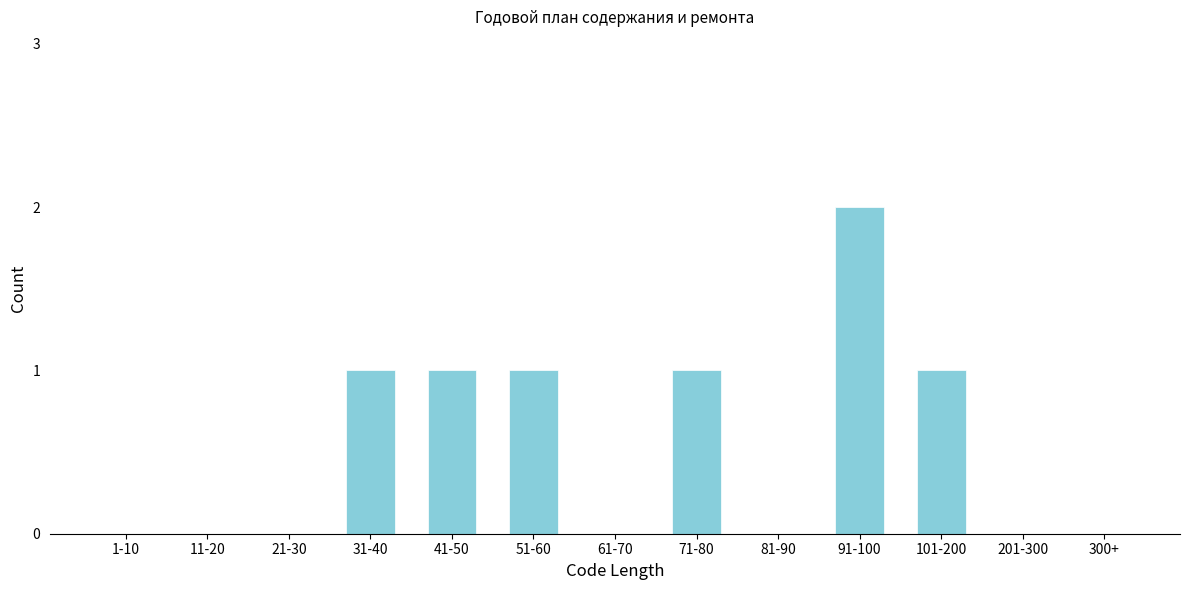

Reading left to right, list all the values displayed in this chart.

1-10=0	11-20=0	21-30=0	31-40=1	41-50=1	51-60=1	61-70=0	71-80=1	81-90=0	91-100=2	101-200=1	201-300=0	300+=0